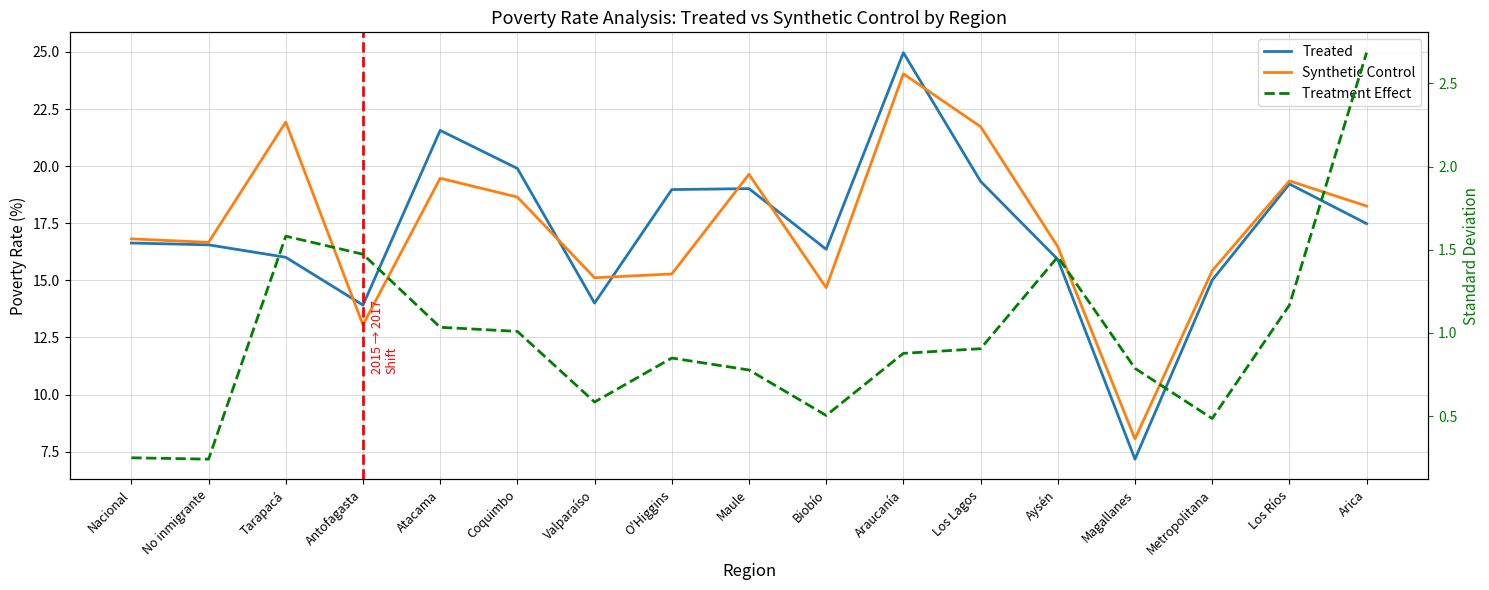

Is it true that Treated equals 23.0 at Arica?

False